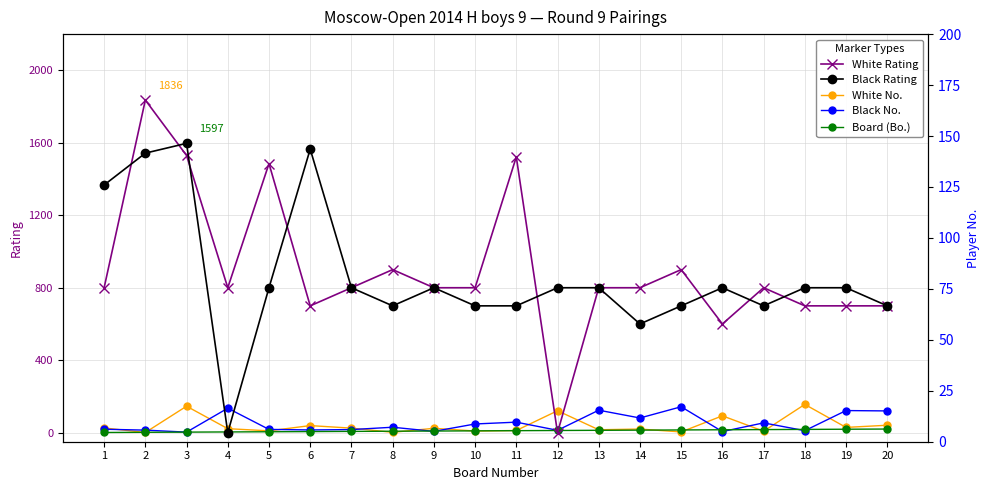

Where is the first local minimum for Black Rating?

4